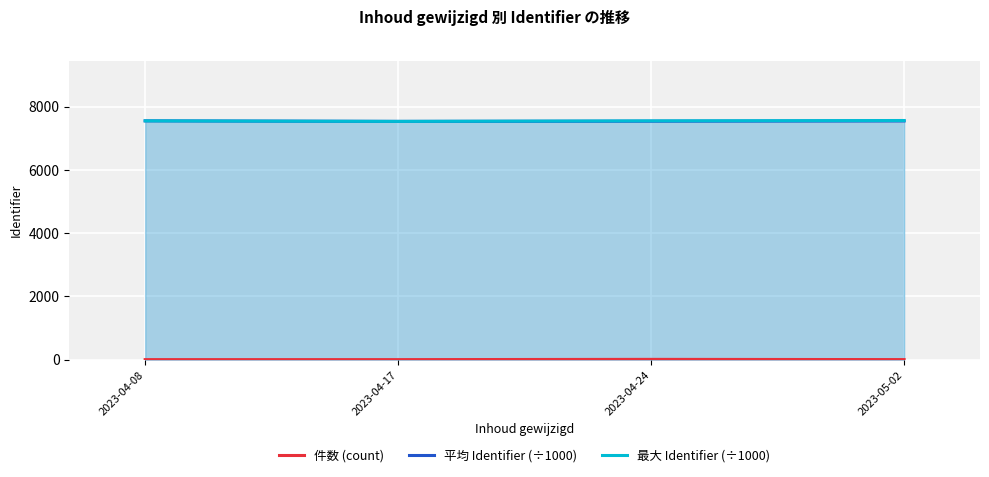

What is the value of the 件数 (count) point at the 2nd from the left?

1